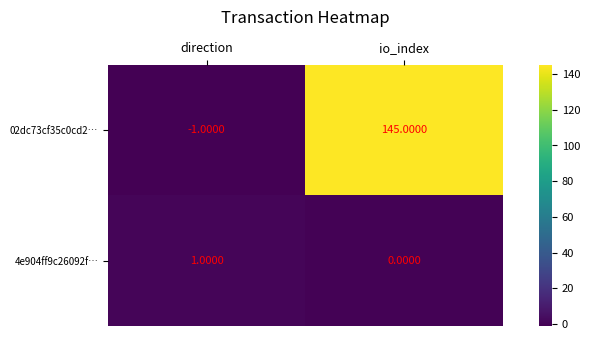

Count the number of data series in this chart.

2